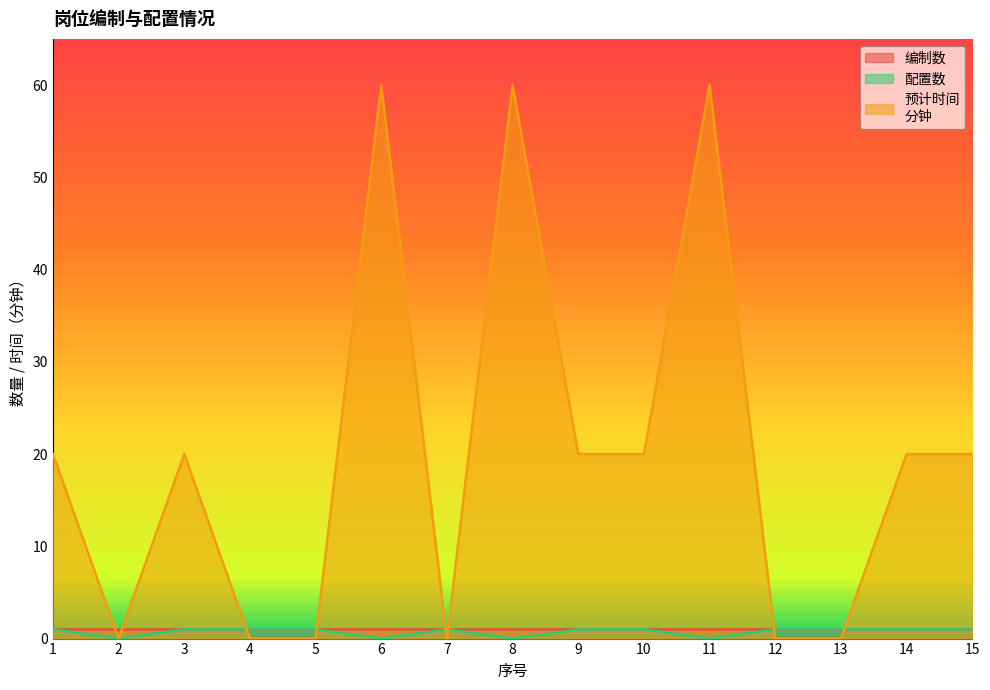

Where is the first local minimum for 预计时间
分钟?

2